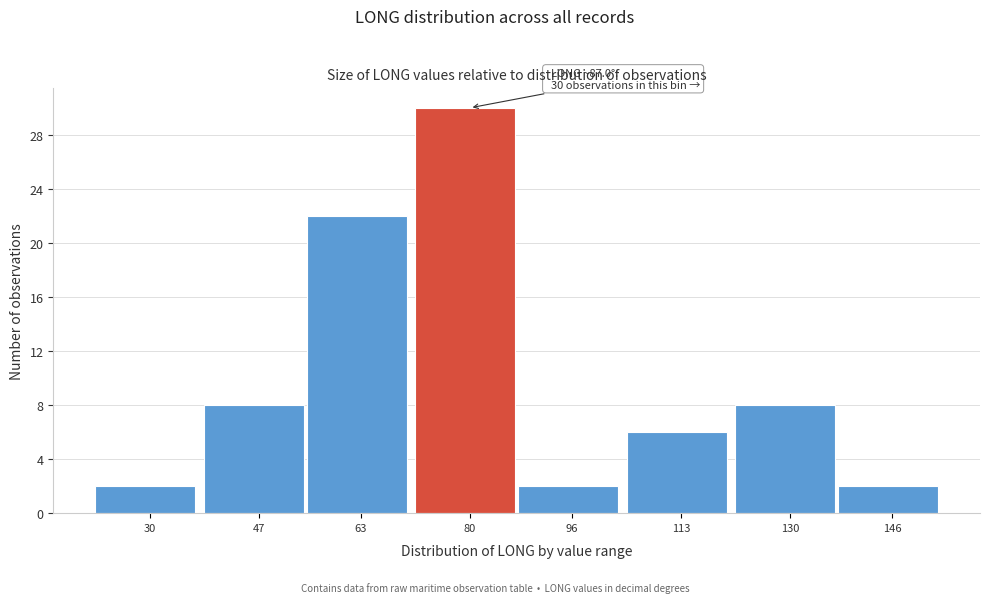

Reading left to right, extract all data points from this chart.

30=2	47=8	63=22	80=30	96=2	113=6	130=8	146=2